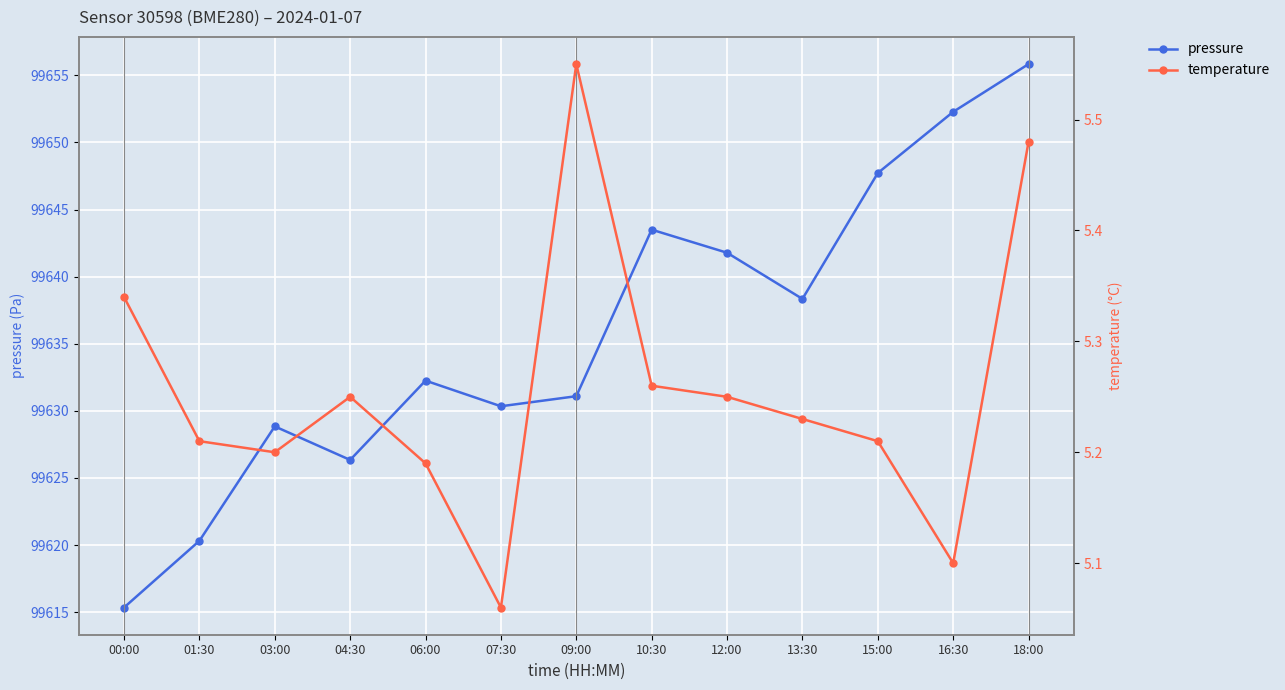

What is the maximum value shown in the chart?

99655.8